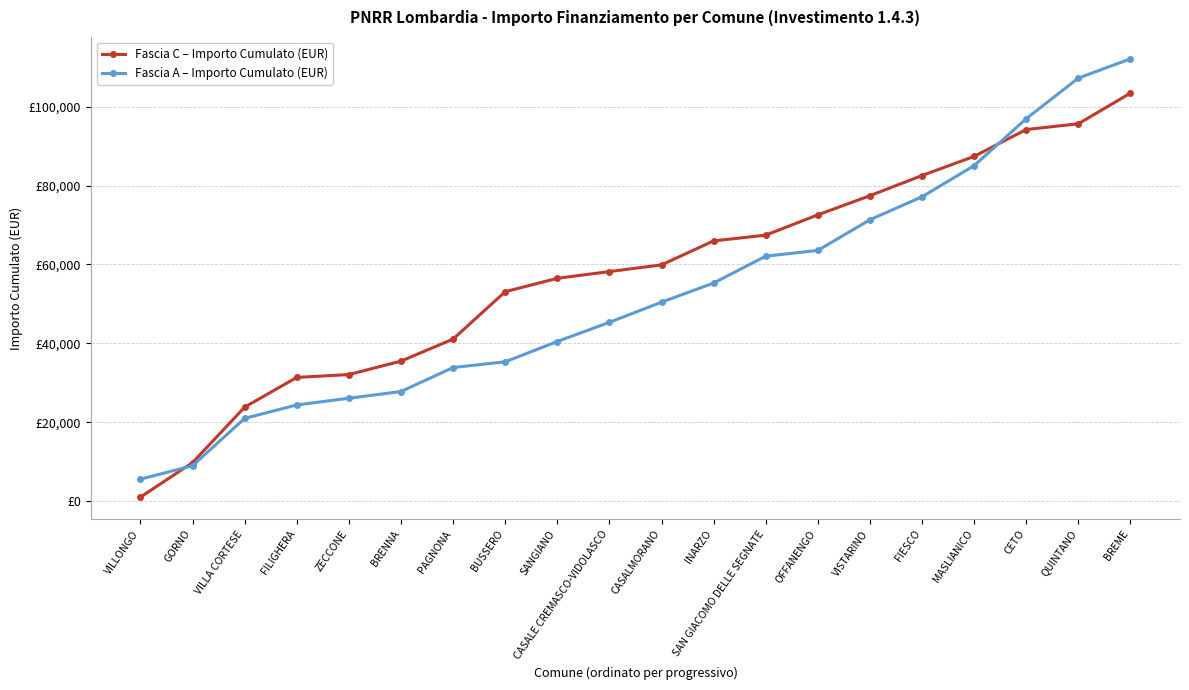

What is the difference between the maximum and minimum values in the Fascia C – Importo Cumulato (EUR) series?

102412